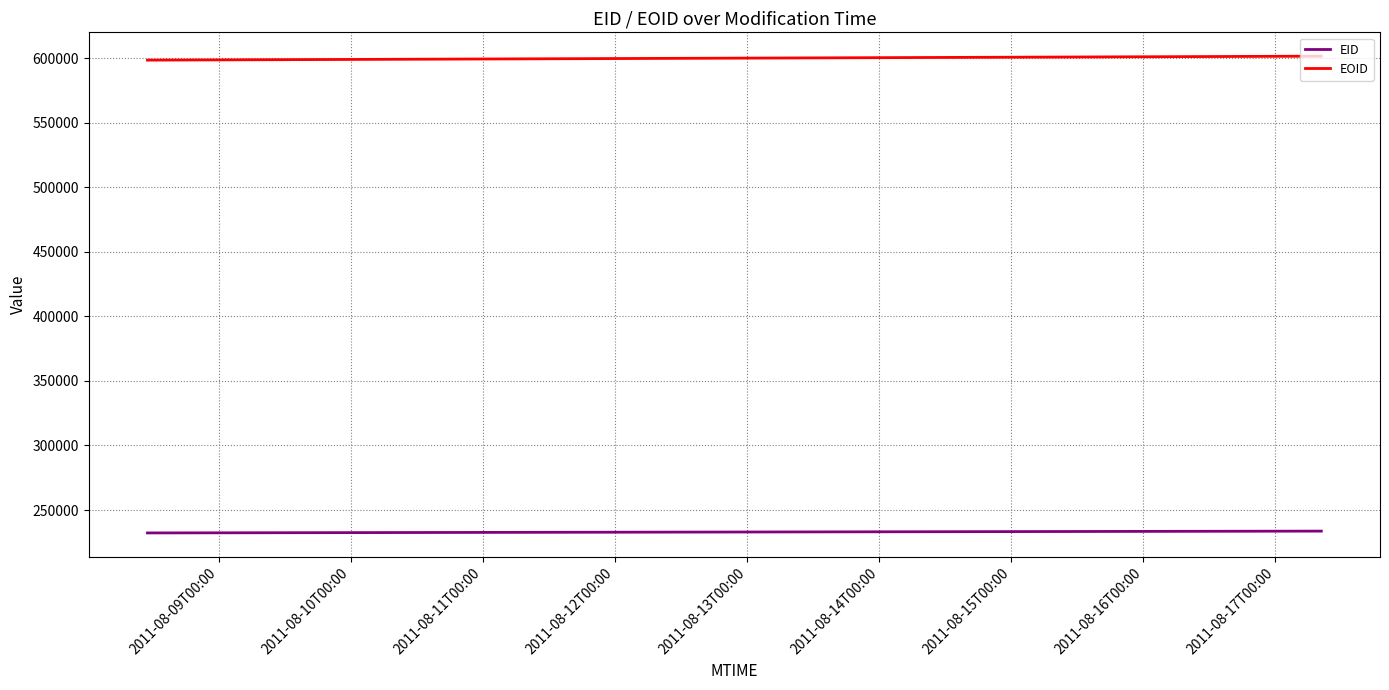

Which series has the largest total across all categories?

EOID